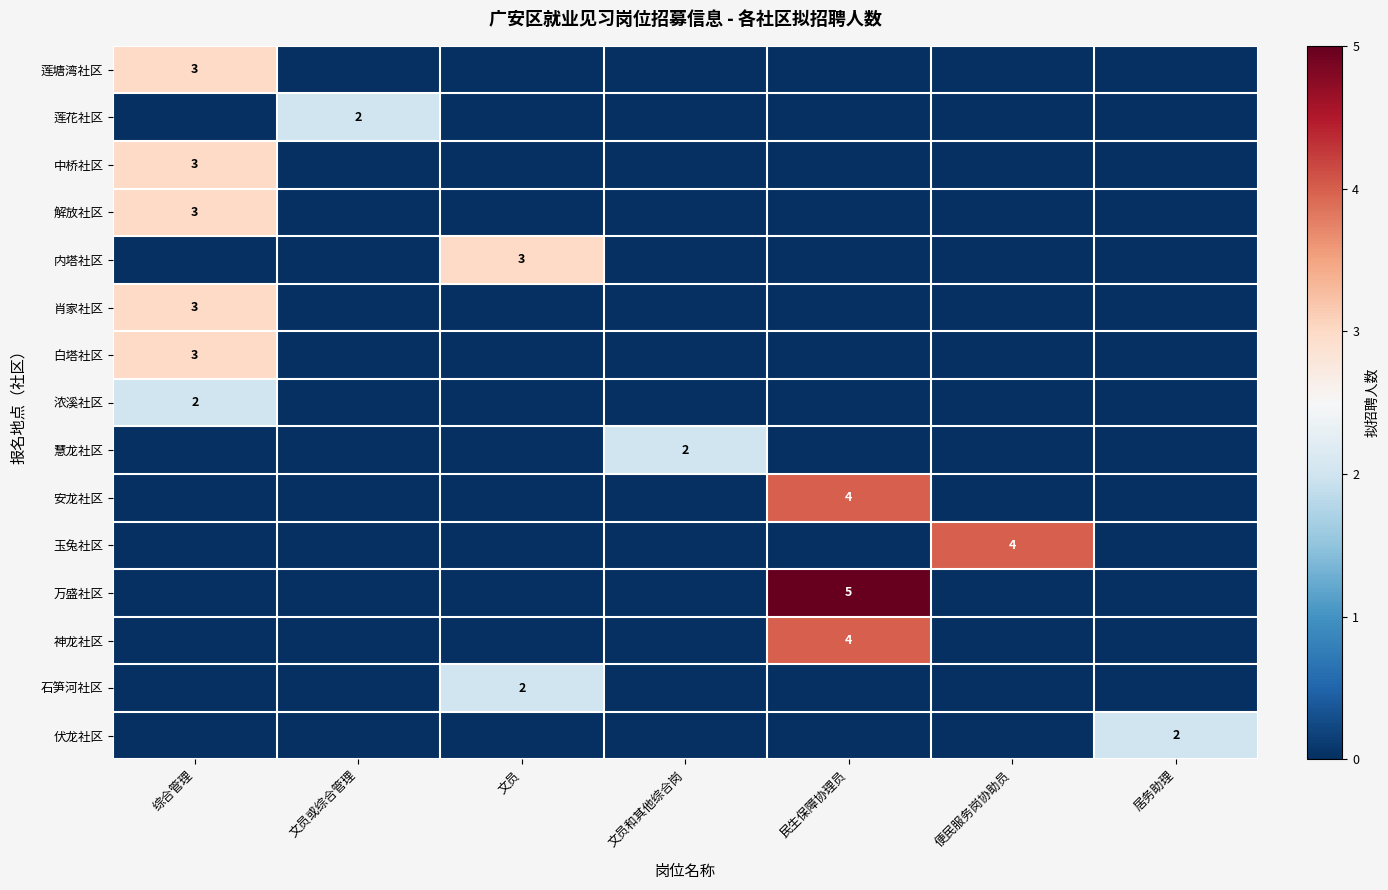

The 内塔社区 series shows 3 at 文员. True or false?

True